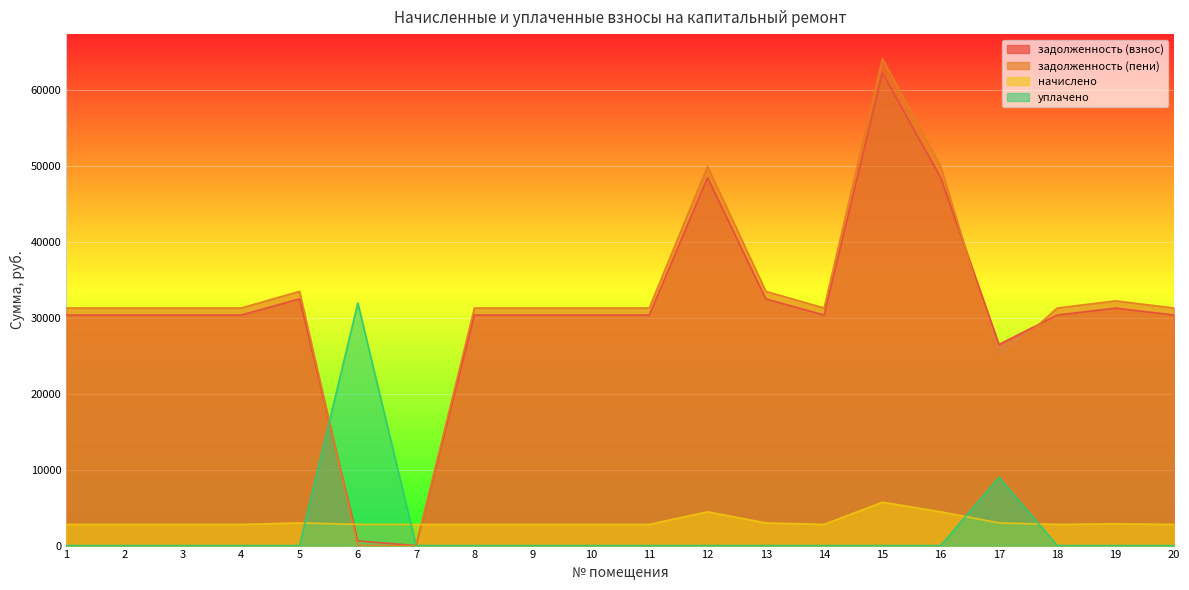

Does the chart display data point markers on the line(s)?

No